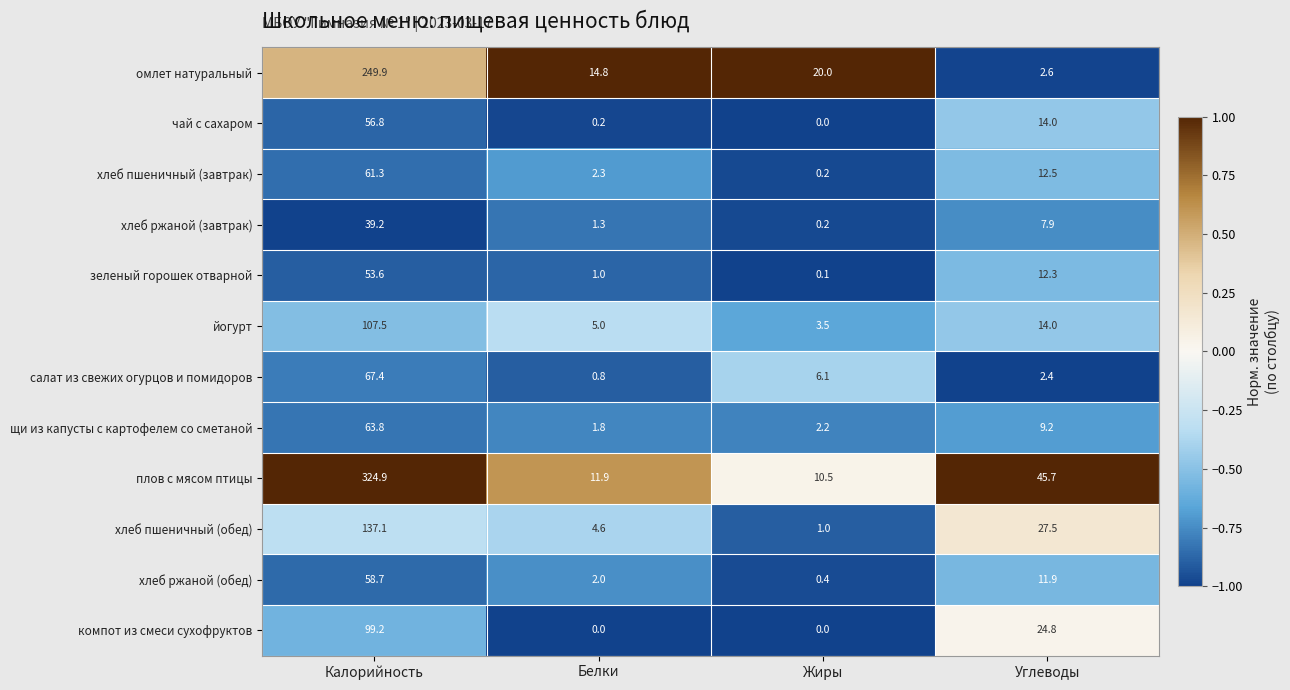

What is the sum of all хлеб ржаной (обед) values?

73.0